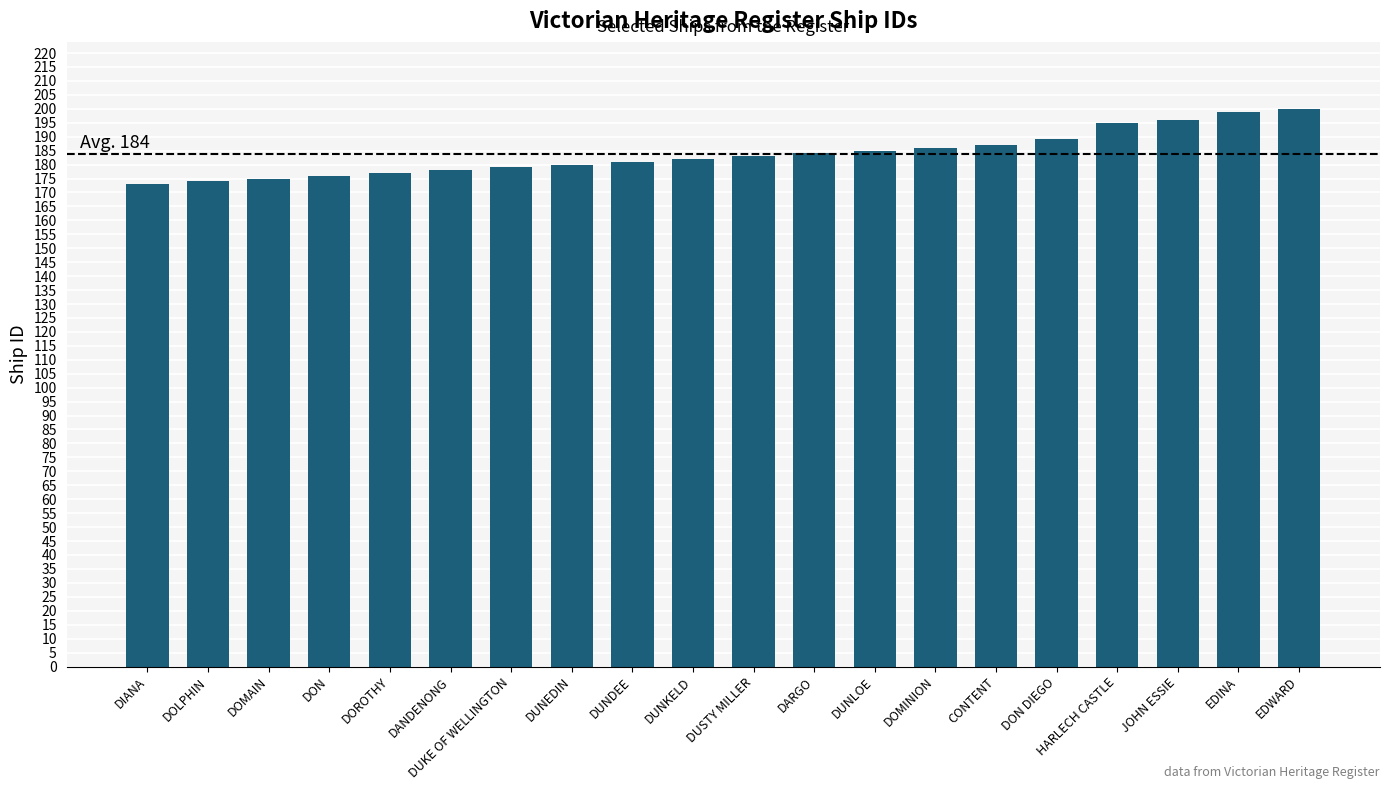

Between DON and DUNLOE, which is larger?

DUNLOE